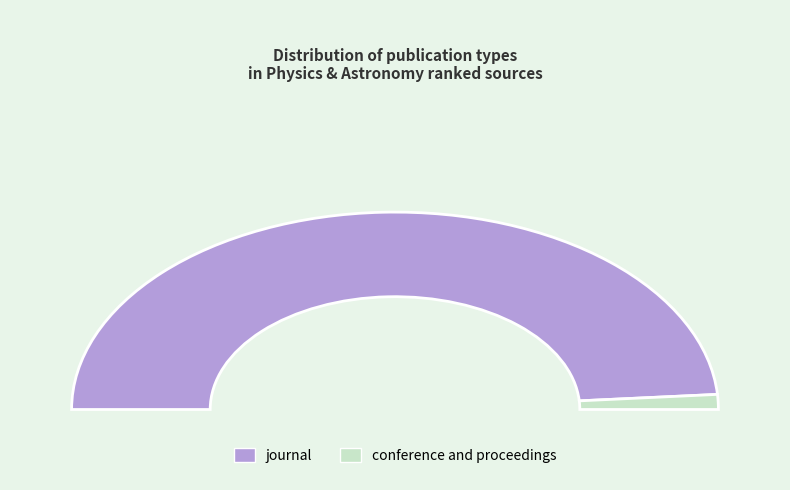

Does conference and proceedings account for over 50% of the chart?

No